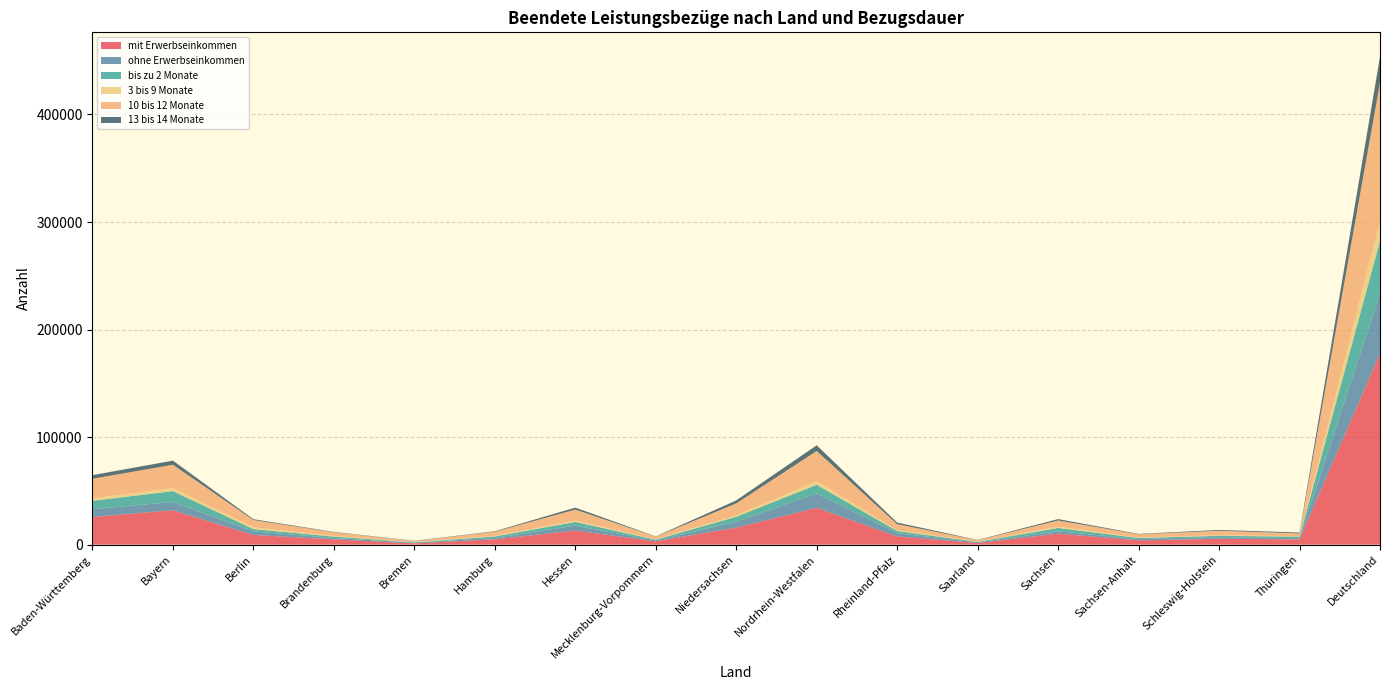

Reading left to right, what are all the values shown in this chart?

mit Erwerbseinkommen: Baden-Württemberg=25769	Bayern=32004	Berlin=9009	Brandenburg=4980	Bremen=1178	Hamburg=4986	Hessen=13089	Mecklenburg-Vorpommern=3076	Niedersachsen=15854	Nordrhein-Westfalen=34238	Rheinland-Pfalz=7659	Saarland=1536	Sachsen=10228	Sachsen-Anhalt=3962	Schleswig-Holstein=5446	Thüringen=4876	Deutschland=177890
ohne Erwerbseinkommen: Baden-Württemberg=7241	Bayern=7685	Berlin=3292	Brandenburg=1184	Bremen=721	Hamburg=1349	Hessen=4555	Mecklenburg-Vorpommern=867	Niedersachsen=5438	Nordrhein-Westfalen=13393	Rheinland-Pfalz=2970	Saarland=721	Sachsen=2179	Sachsen-Anhalt=1301	Schleswig-Holstein=1586	Thüringen=1110	Deutschland=55592
bis zu 2 Monate: Baden-Württemberg=7751	Bayern=10102	Berlin=2139	Brandenburg=1337	Bremen=284	Hamburg=1318	Hessen=3464	Mecklenburg-Vorpommern=721	Niedersachsen=4625	Nordrhein-Westfalen=8049	Rheinland-Pfalz=2069	Saarland=331	Sachsen=3129	Sachsen-Anhalt=974	Schleswig-Holstein=1213	Thüringen=1469	Deutschland=48975
3 bis 9 Monate: Baden-Württemberg=2376	Bayern=2832	Berlin=1719	Brandenburg=609	Bremen=203	Hamburg=622	Hessen=1227	Mecklenburg-Vorpommern=335	Niedersachsen=1423	Nordrhein-Westfalen=3216	Rheinland-Pfalz=758	Saarland=159	Sachsen=1145	Sachsen-Anhalt=393	Schleswig-Holstein=527	Thüringen=425	Deutschland=17969
10 bis 12 Monate: Baden-Württemberg=18143	Bayern=21657	Berlin=6725	Brandenburg=3399	Bremen=1012	Hamburg=3748	Hessen=10261	Mecklenburg-Vorpommern=2414	Niedersachsen=11015	Nordrhein-Westfalen=28190	Rheinland-Pfalz=5587	Saarland=1409	Sachsen=5813	Sachsen-Anhalt=2980	Schleswig-Holstein=4142	Thüringen=2591	Deutschland=129086
13 bis 14 Monate: Baden-Württemberg=3357	Bayern=3833	Berlin=783	Brandenburg=354	Bremen=214	Hamburg=431	Hessen=1869	Mecklenburg-Vorpommern=231	Niedersachsen=2789	Nordrhein-Westfalen=5303	Rheinland-Pfalz=1534	Saarland=230	Sachsen=1281	Sachsen-Anhalt=385	Schleswig-Holstein=774	Thüringen=811	Deutschland=24179